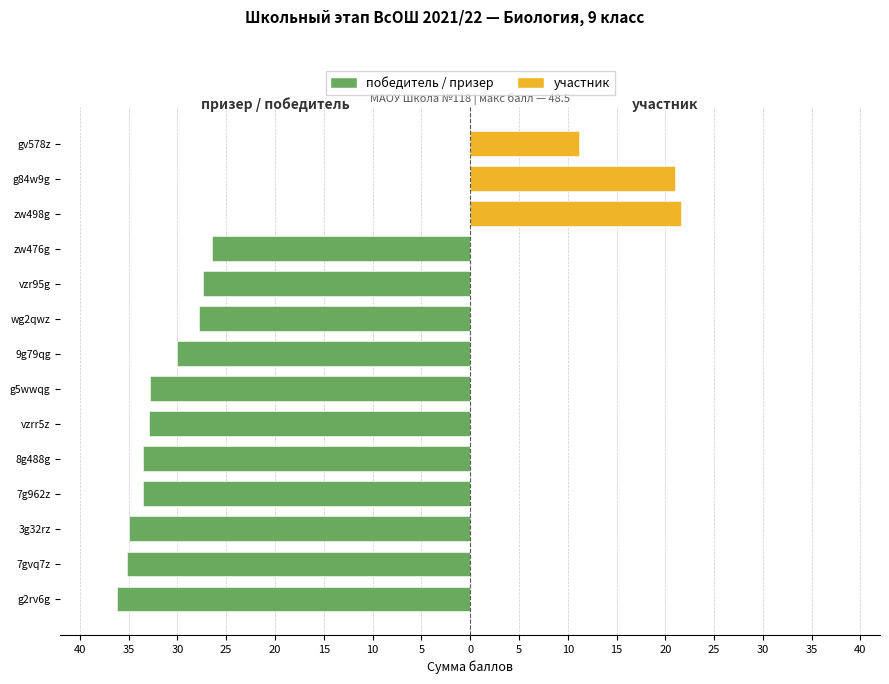

What are all the series names shown in the legend?

победитель / призер, участник